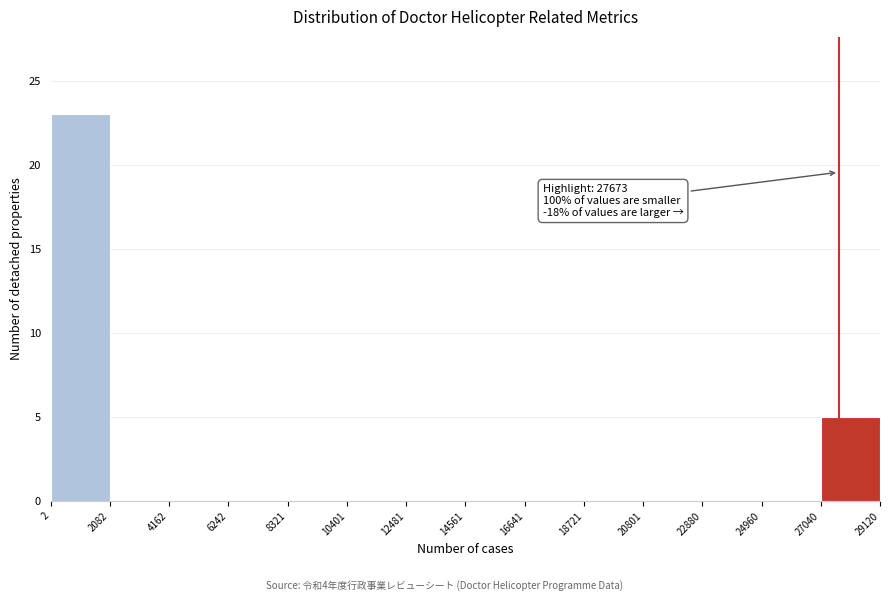

Over which range of the x-axis is the bar tallest?

2 to 2082